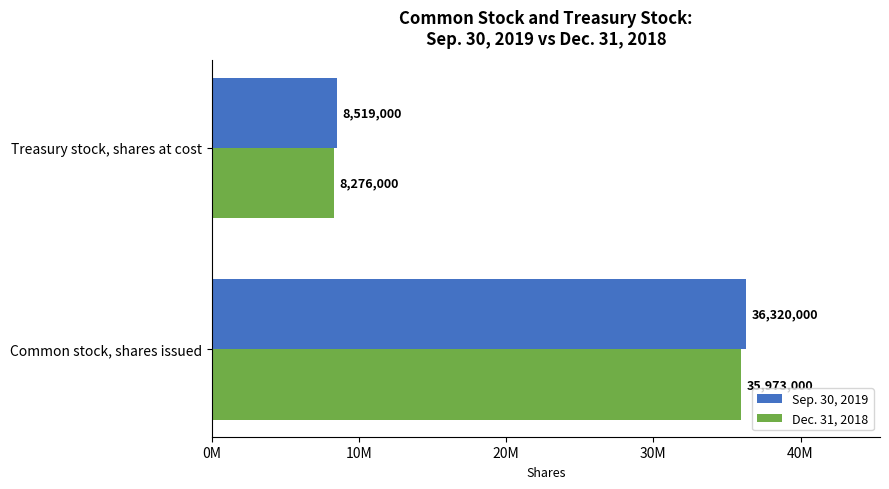

What are all the series names shown in the legend?

Sep. 30, 2019, Dec. 31, 2018